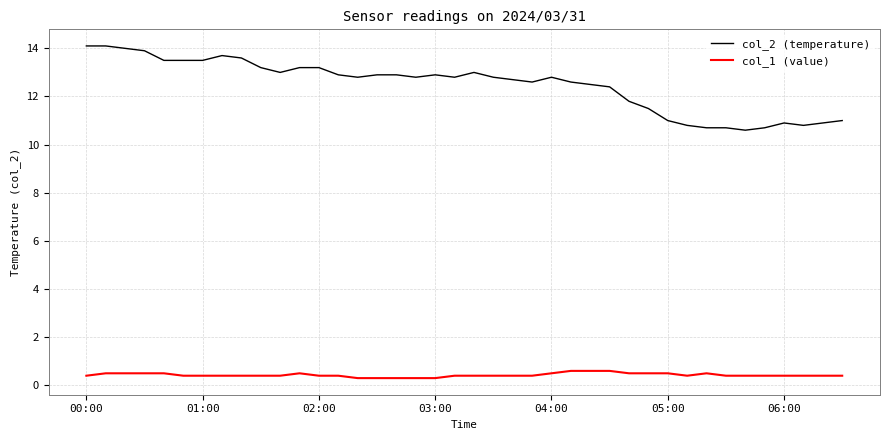

Reading left to right, what are all the values shown in this chart?

col_2 (temperature): 14.1	14.1	14.0	13.9	13.5	13.5	13.5	13.7	13.6	13.2	13.0	13.2	13.2	12.9	12.8	12.9	12.9	12.8	12.9	12.8	13.0	12.8	12.7	12.6	12.8	12.6	12.5	12.4	11.8	11.5	11.0	10.8	10.7	10.7	10.6	10.7	10.9	10.8	10.9	11.0
col_1 (value): 0.4	0.5	0.5	0.5	0.5	0.4	0.4	0.4	0.4	0.4	0.4	0.5	0.4	0.4	0.3	0.3	0.3	0.3	0.3	0.4	0.4	0.4	0.4	0.4	0.5	0.6	0.6	0.6	0.5	0.5	0.5	0.4	0.5	0.4	0.4	0.4	0.4	0.4	0.4	0.4